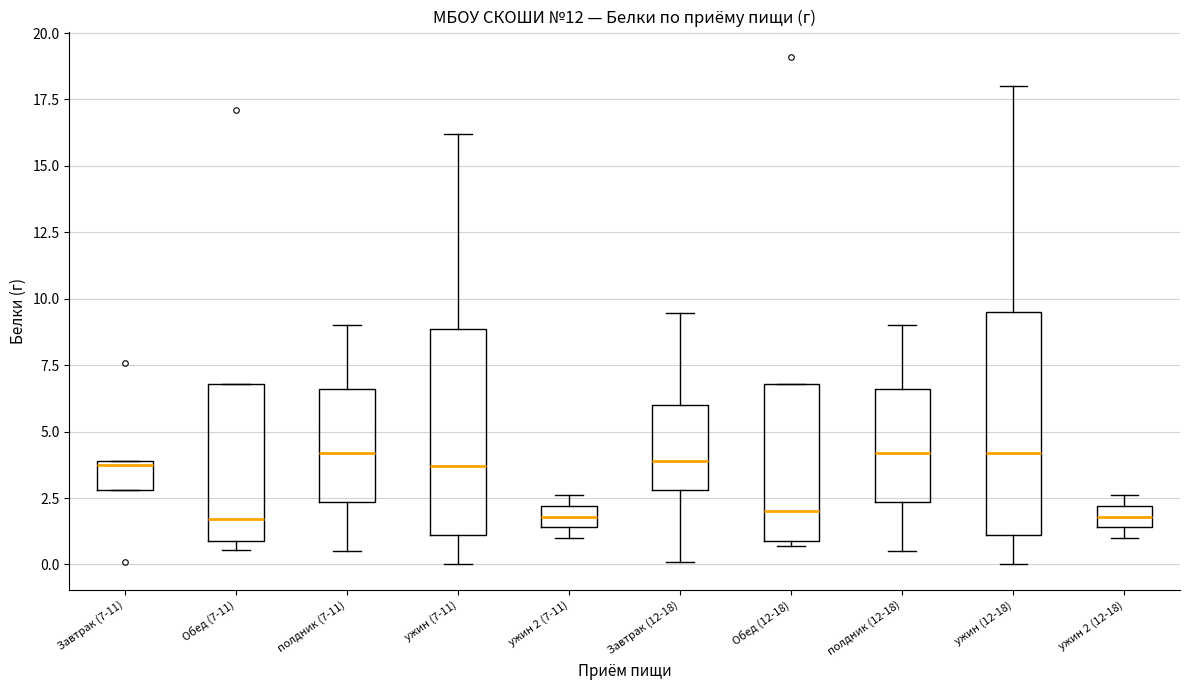

Reading left to right, transcribe this box plot: for each box, give where its median line is, the range the box spans, and where its two whiskers end, as read against the y-axis. The values are not printed on the chart, so give them approximately, as read against the axis.

Завтрак (7-11): median 4.0, box 3.0 to 4.0, whiskers 3.0 to 4.0
Обед (7-11): median 1.5, box 1.0 to 7.0, whiskers 0.5 to 7.0
полдник (7-11): median 4.0, box 2.5 to 6.5, whiskers 0.5 to 9.0
ужин (7-11): median 3.5, box 1.0 to 9.0, whiskers 0.0 to 16.0
ужин 2 (7-11): median 2.0 (inside the box), box 1.5 to 2.0, whiskers 1.0 to 2.5
Завтрак (12-18): median 4.0, box 3.0 to 6.0, whiskers 0.0 to 9.5
Обед (12-18): median 2.0, box 1.0 to 7.0, whiskers 0.5 to 7.0
полдник (12-18): median 4.0, box 2.5 to 6.5, whiskers 0.5 to 9.0
ужин (12-18): median 4.0, box 1.0 to 9.5, whiskers 0.0 to 18.0
ужин 2 (12-18): median 2.0 (inside the box), box 1.5 to 2.0, whiskers 1.0 to 2.5